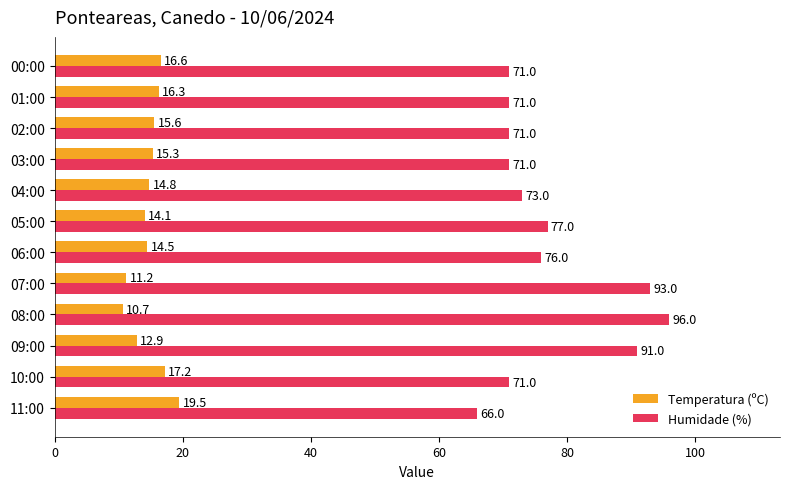

What value does the Temperatura (ºC) series have at 01:00?

16.3